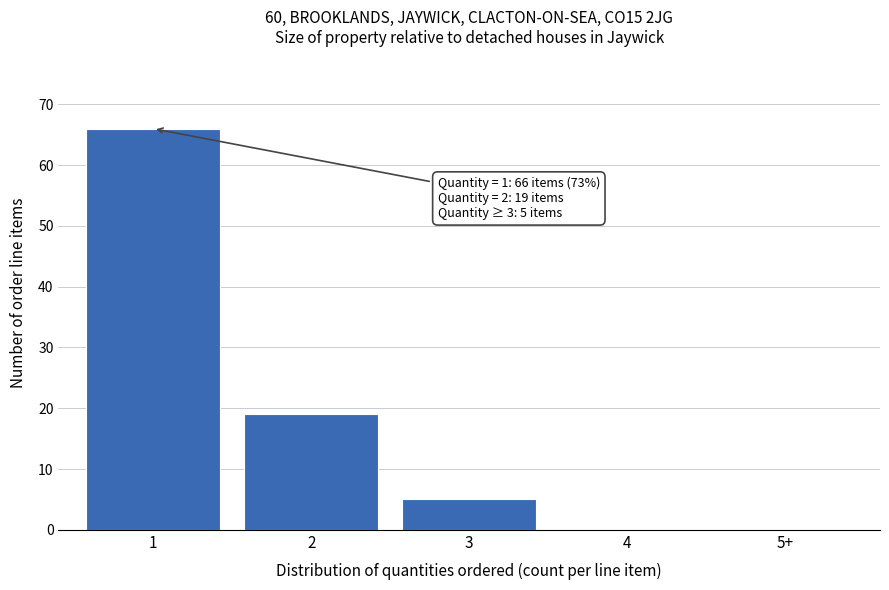

Reading left to right, what are all the values shown in this chart?

1=66	2=19	3=5	4=0	5+=0